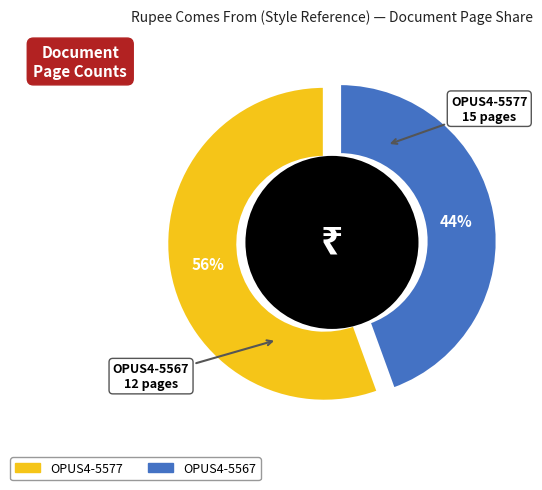

To the nearest percent, what percentage of the pie is OPUS4-5567?

44%